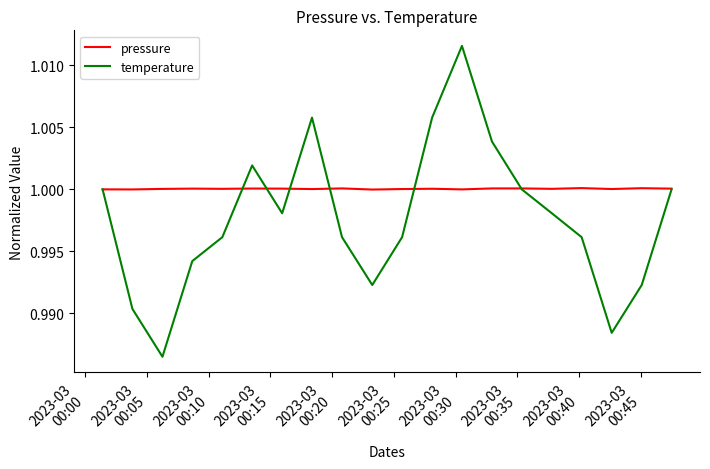

Which series has the largest range (max minus min)?

temperature